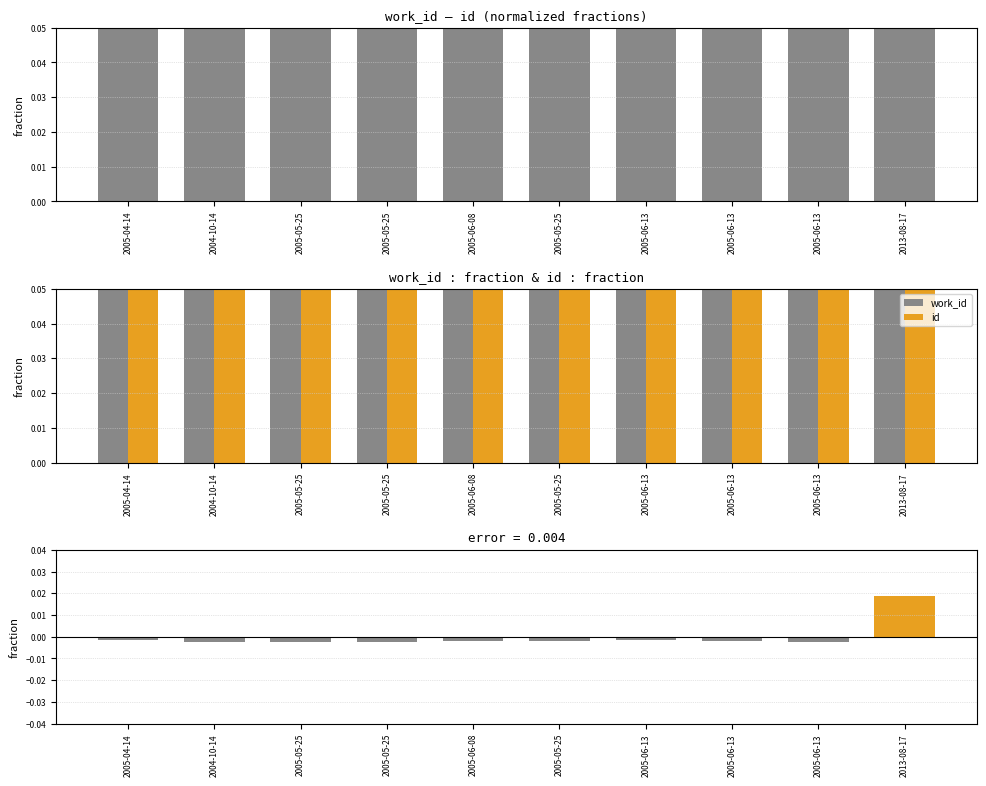

Where is work_id nearest to the value 0?

2005-04-14